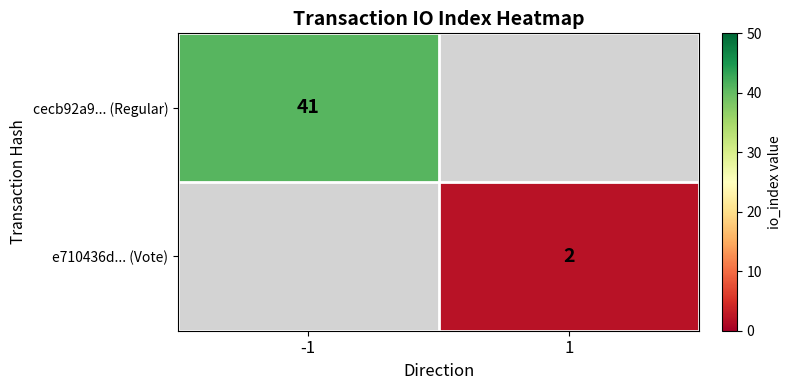

True or false: e710436d... (Vote) has a value of 3 at 1.

False